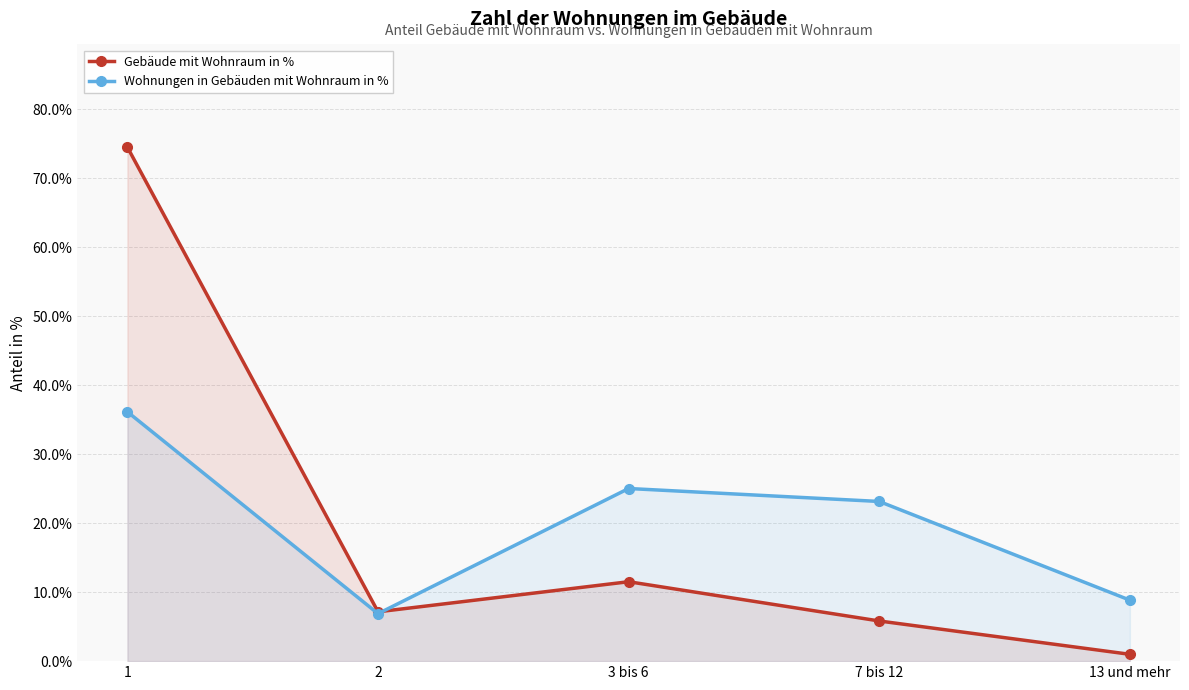

How many interior local valleys does the Gebäude mit Wohnraum in % series have?

1